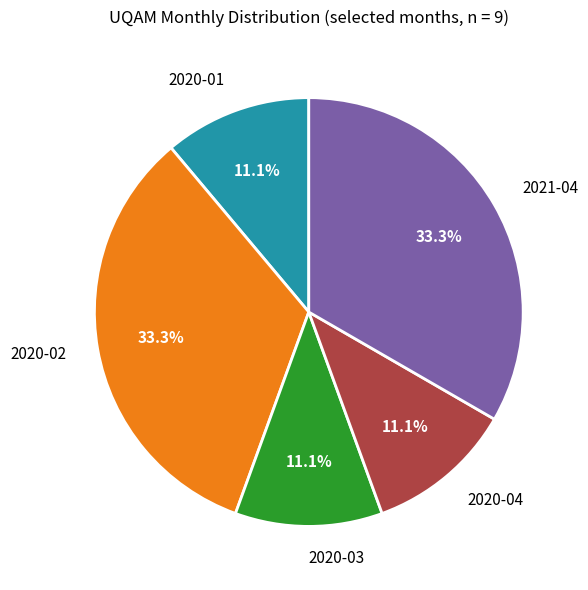

Does any single category account for the majority?

No